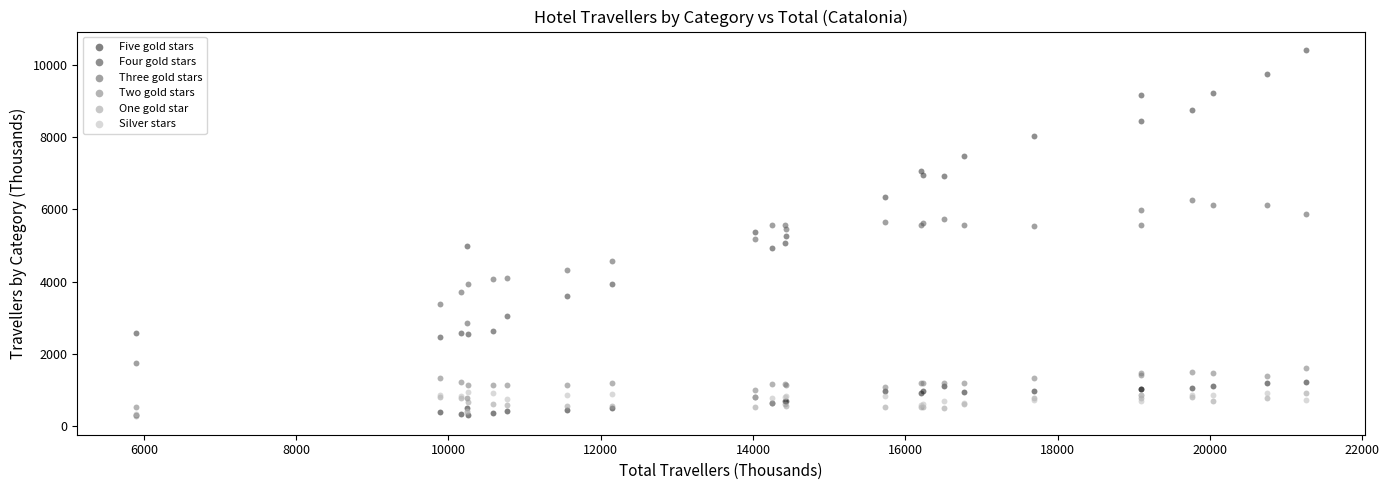

Which series contains the highest Y value?

Four gold stars